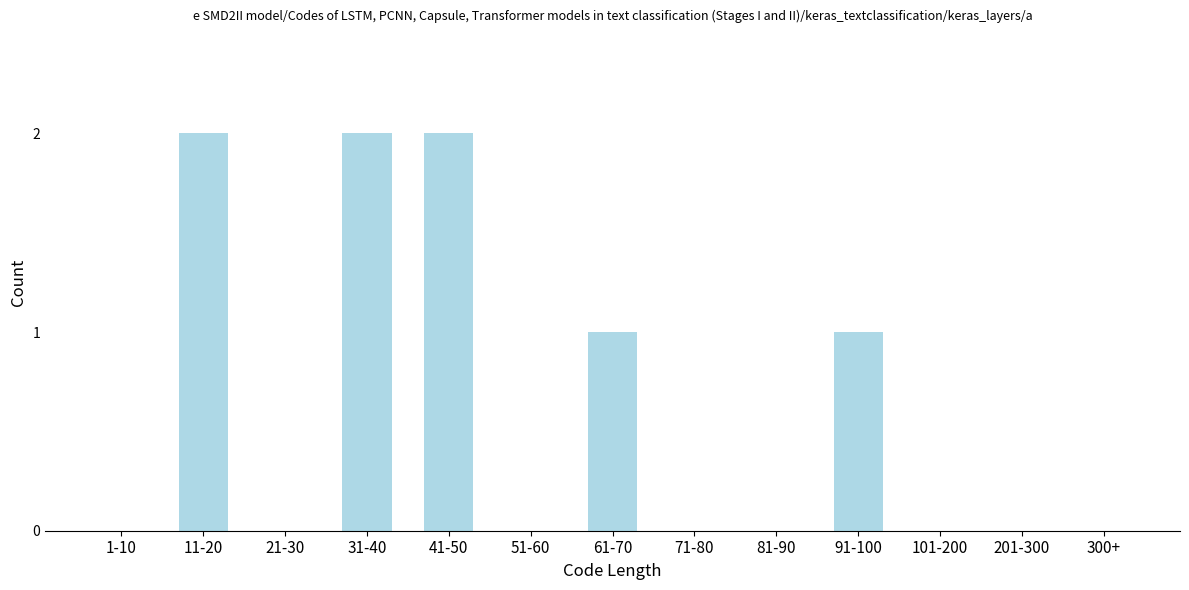

Reading left to right, what are all the values shown in this chart?

1-10=0	11-20=2	21-30=0	31-40=2	41-50=2	51-60=0	61-70=1	71-80=0	81-90=0	91-100=1	101-200=0	201-300=0	300+=0